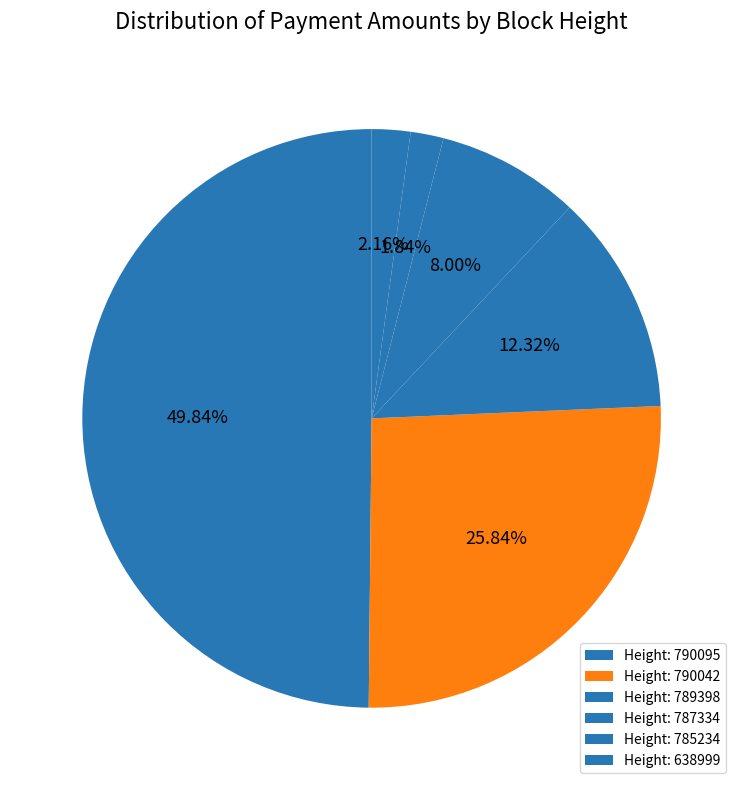

Count the number of slices in the pie.

6